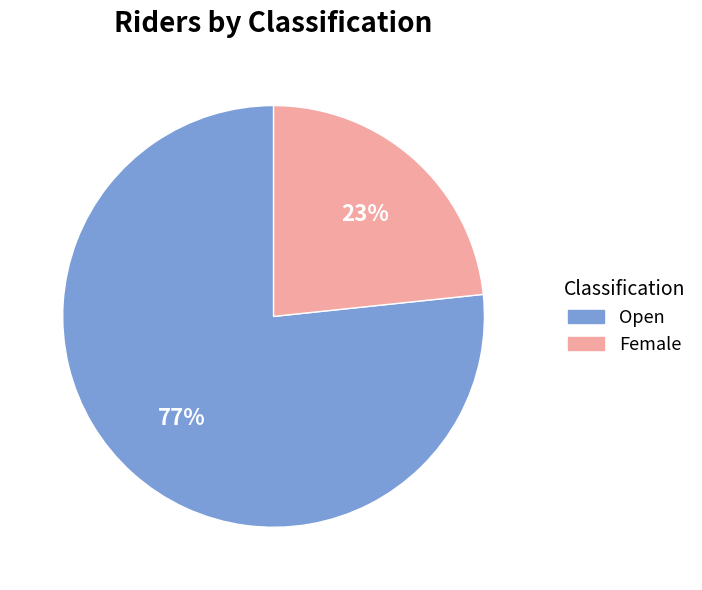

Is it true that Open is 77% of the pie?

True